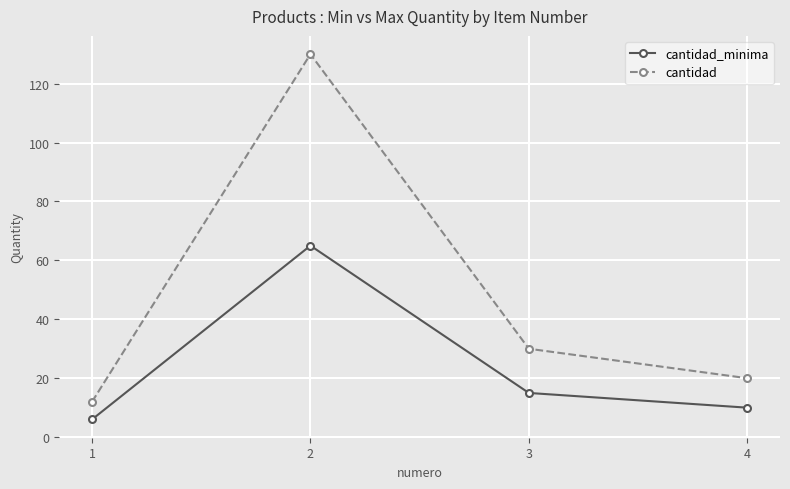

At which label does cantidad_minima reach its peak?

2